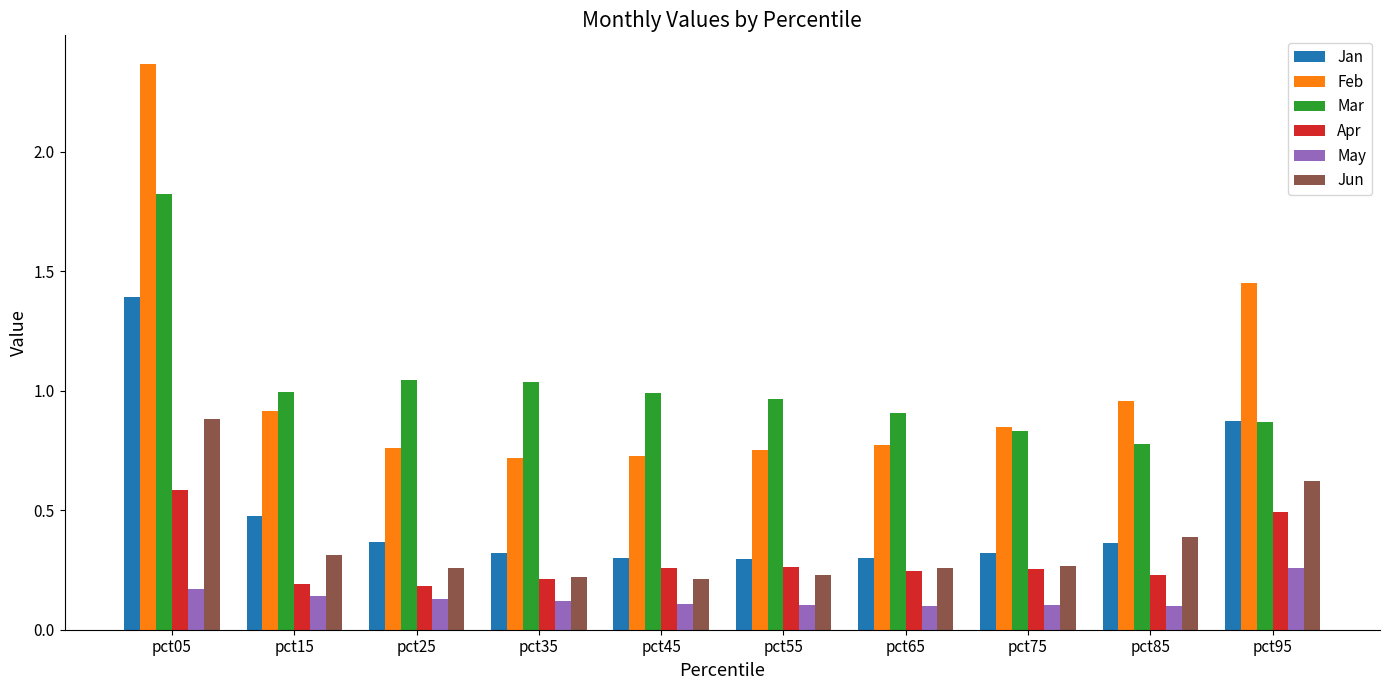

The Mar series shows 1.8 at pct05. True or false?

True